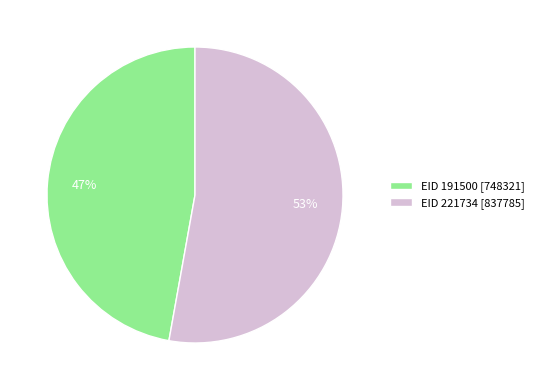

Between EID 221734 [837785] and EID 191500 [748321], which is larger?

EID 221734 [837785]